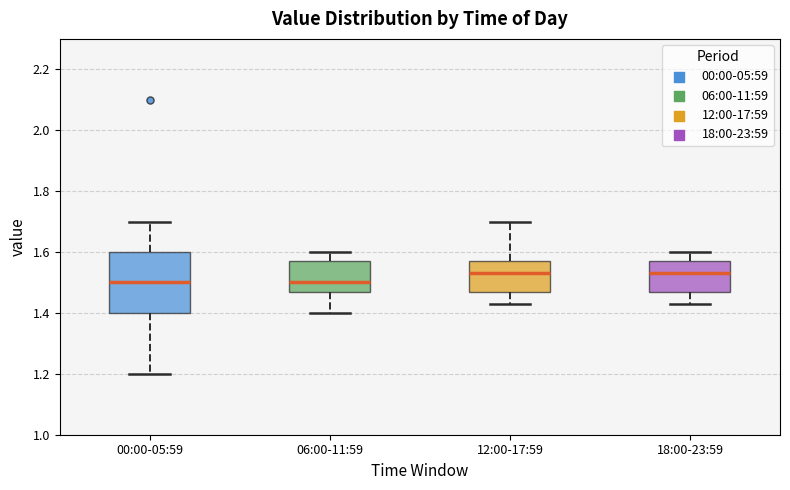

Where is the lower edge of the box for 18:00-23:59 on the y-axis? The values are not printed on the chart, so give them approximately, as read against the axis.

1.48